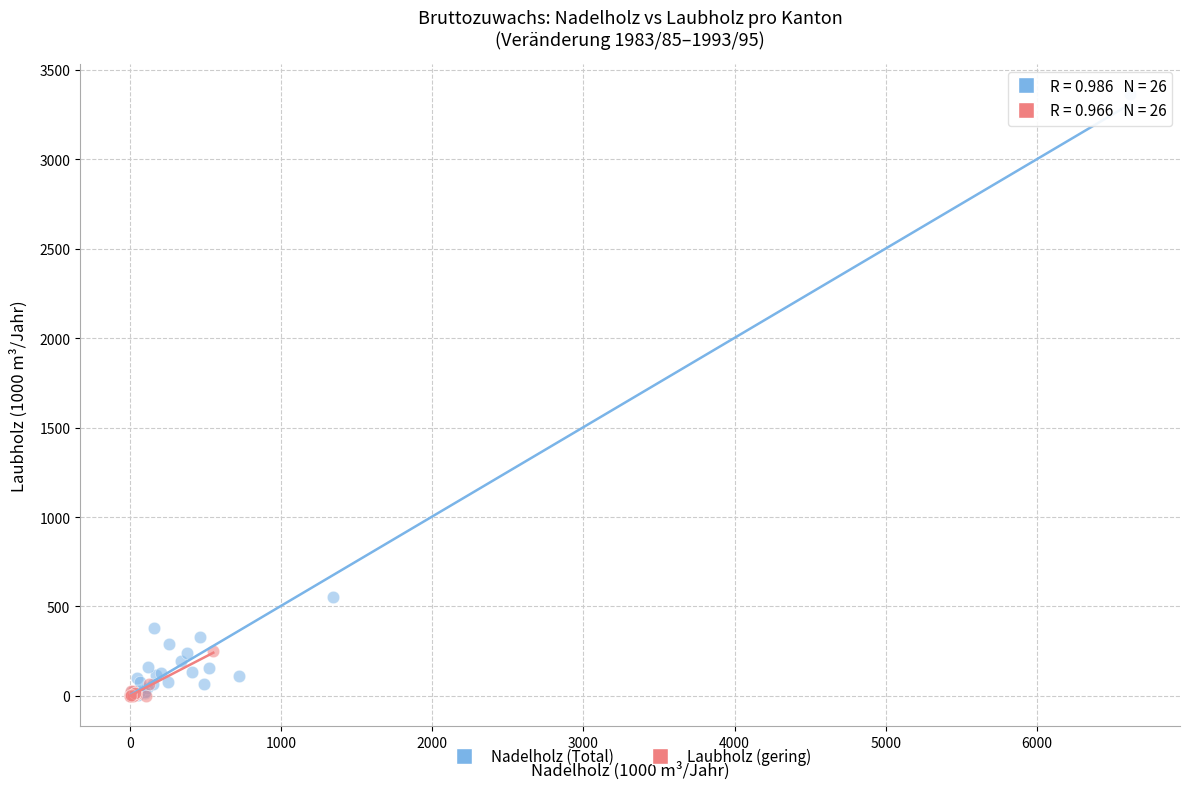

Which series has the largest Y range (max minus min)?

Nadelholz (Total)